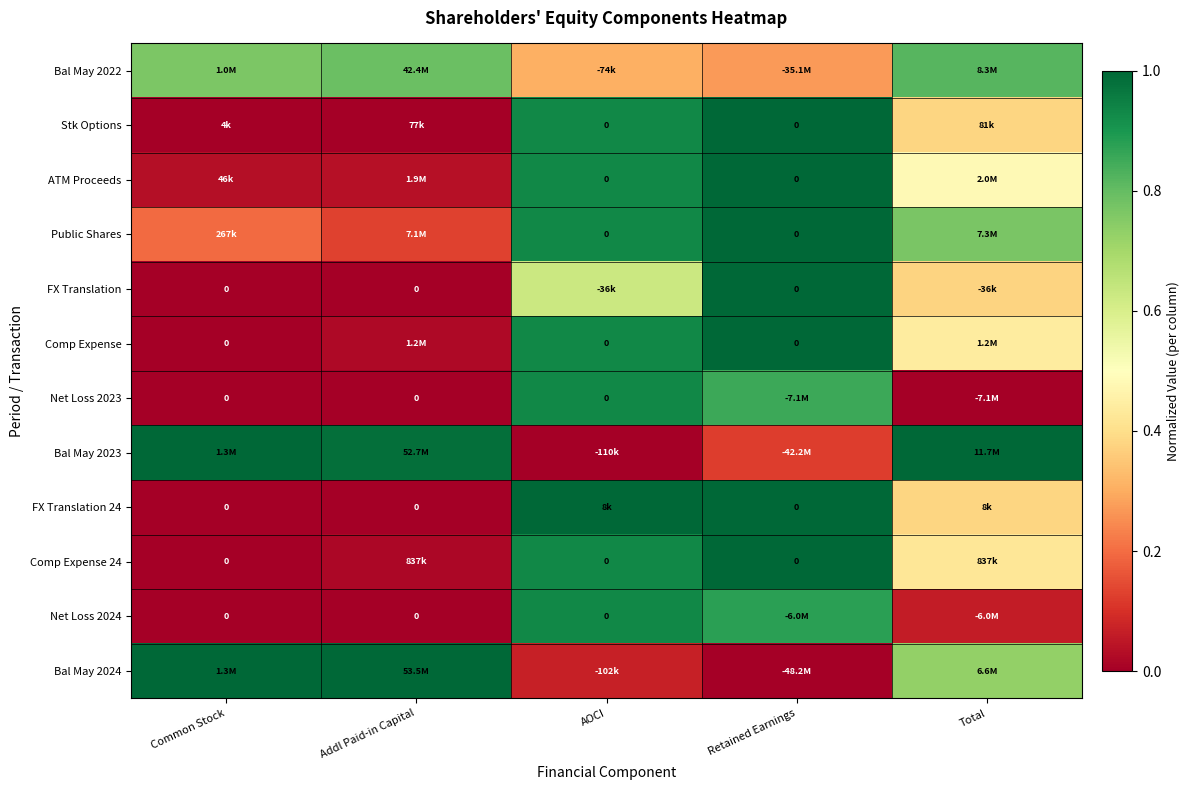

Between Retained Earnings and Total, which is larger?

Total